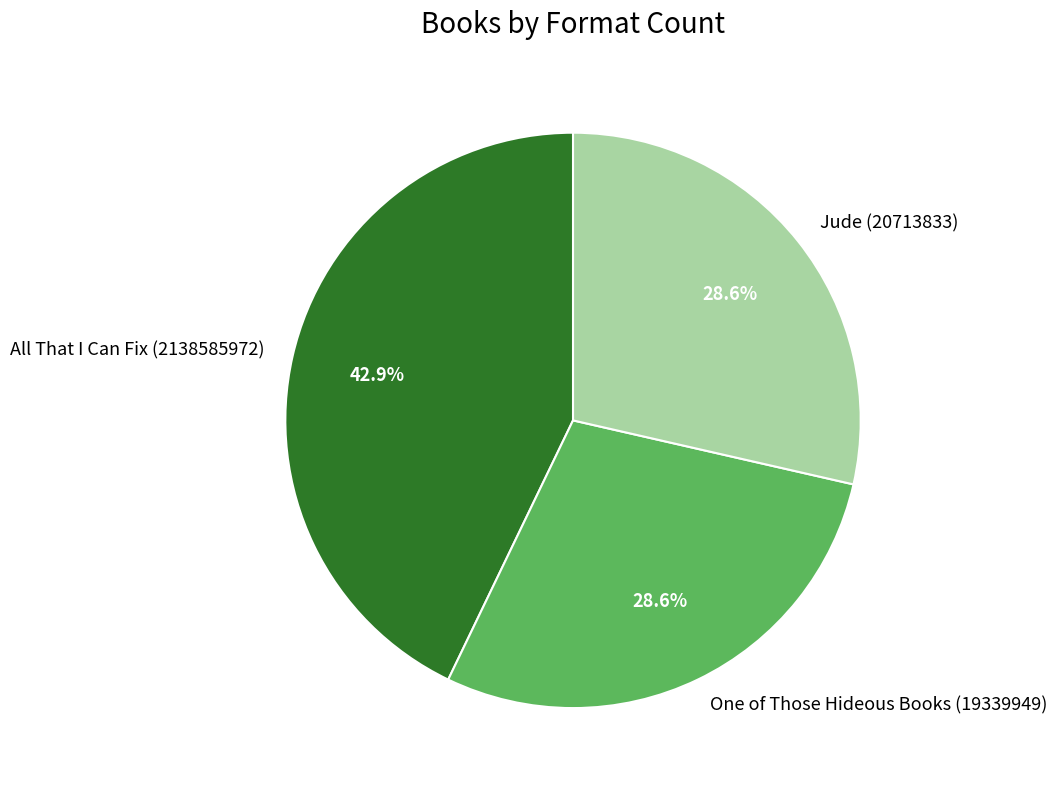

How much of the chart is everything except One of Those Hideous Books (19339949)?

71.4%